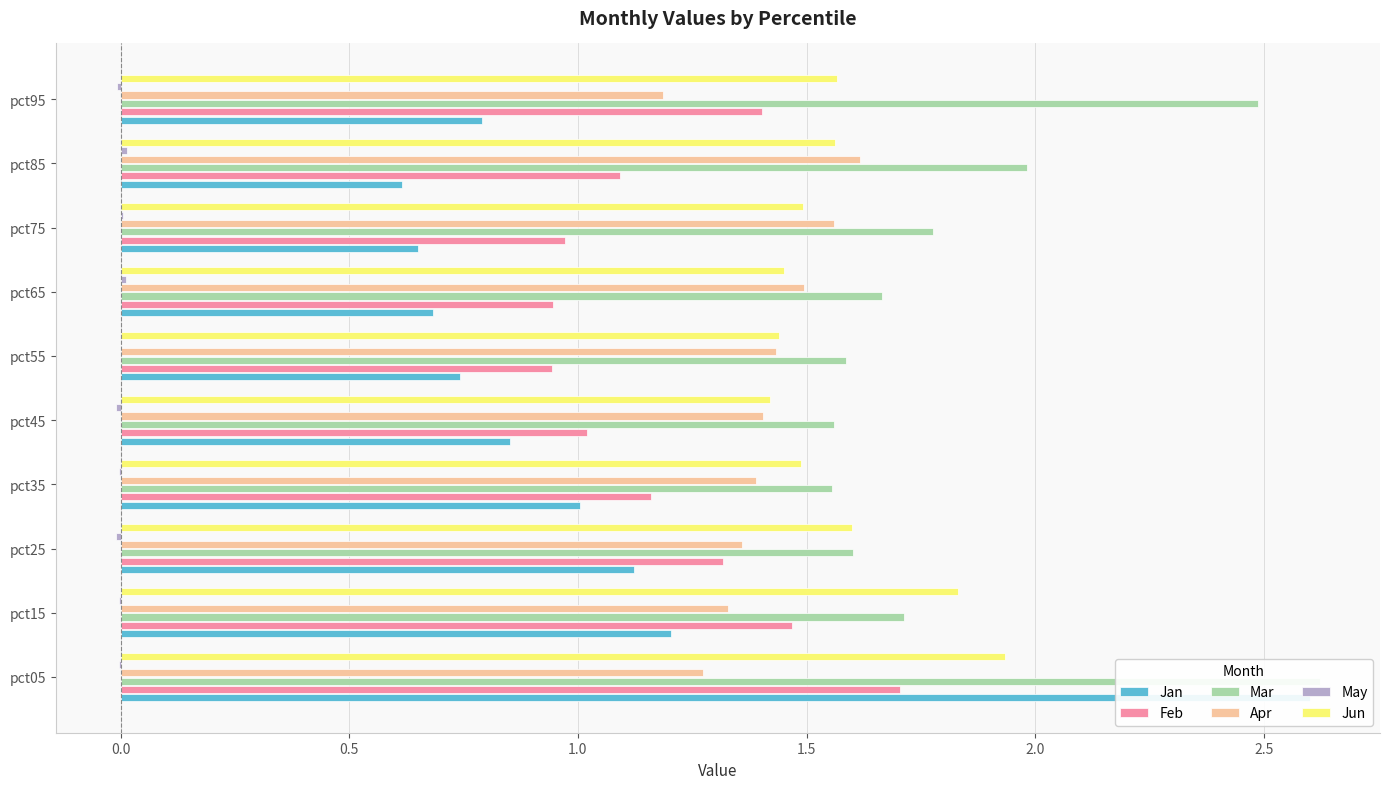

What is the spread (max minus min) of values at pct95?

2.5